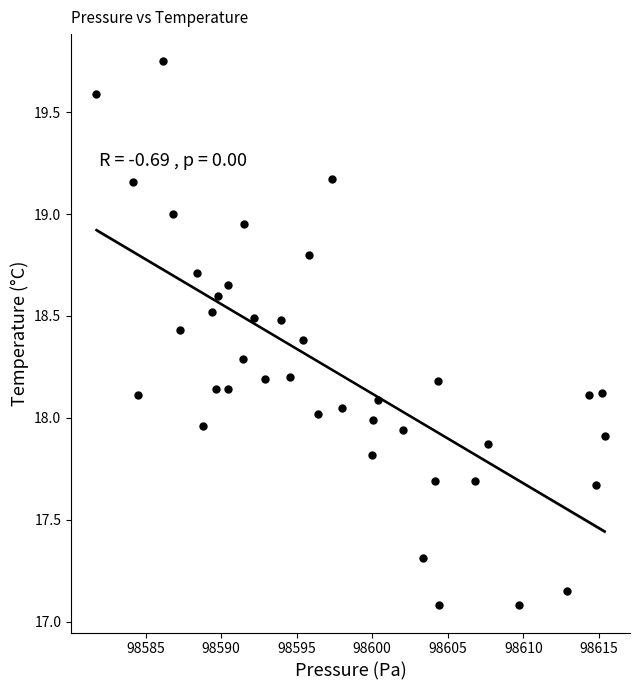

What is the range of X values (max minus min)?

33.6